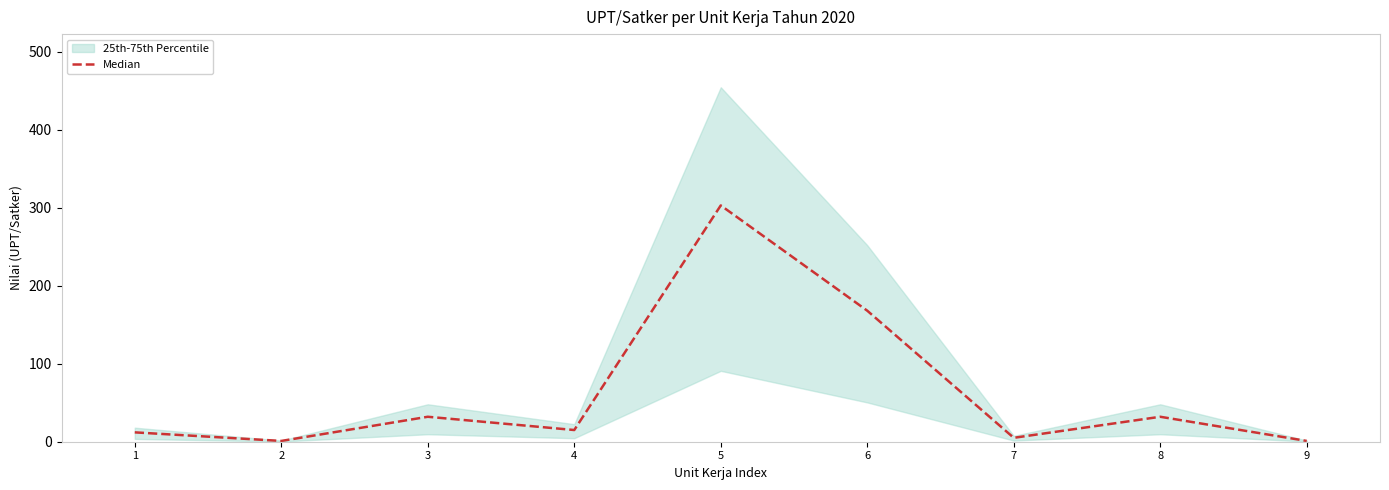

Count the number of categories in the chart.

9